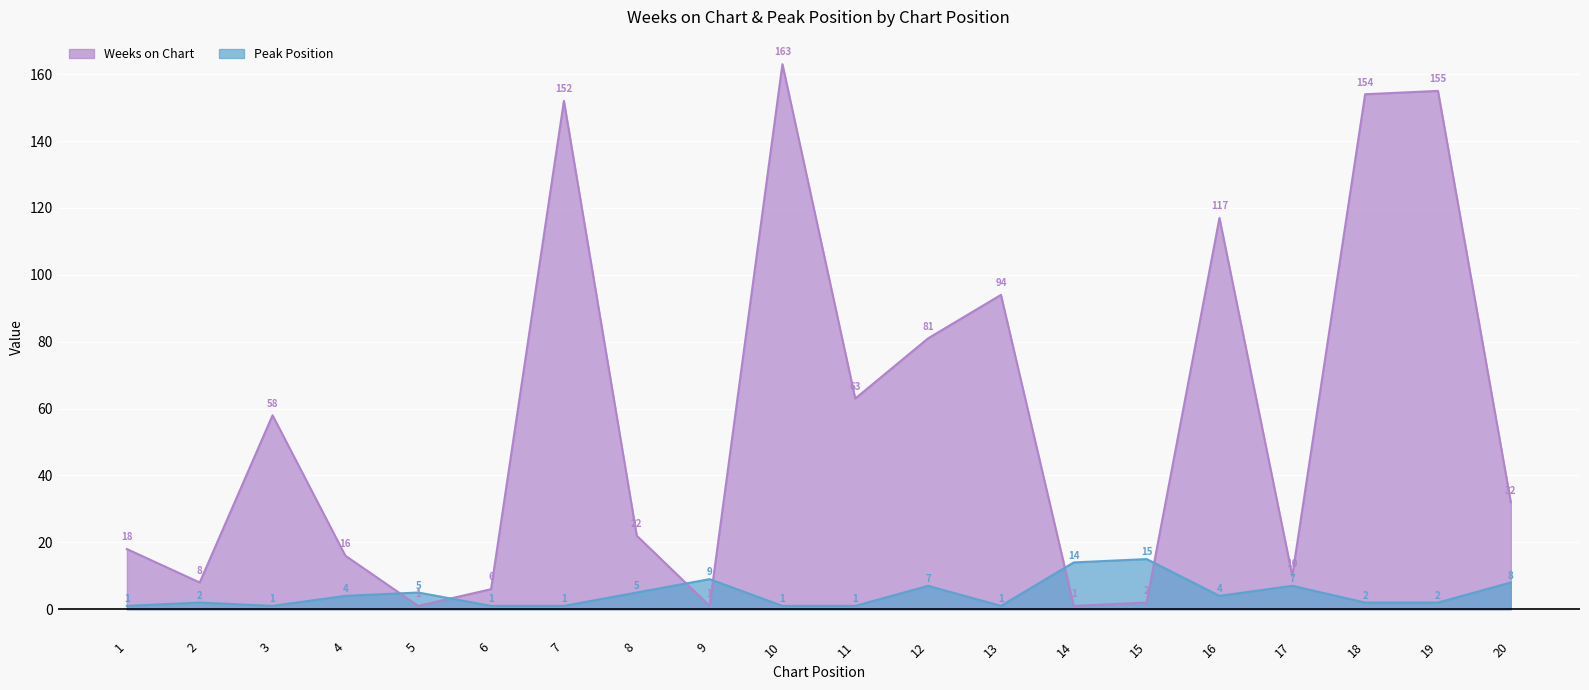

The Peak Position series shows 7 at 17. True or false?

True